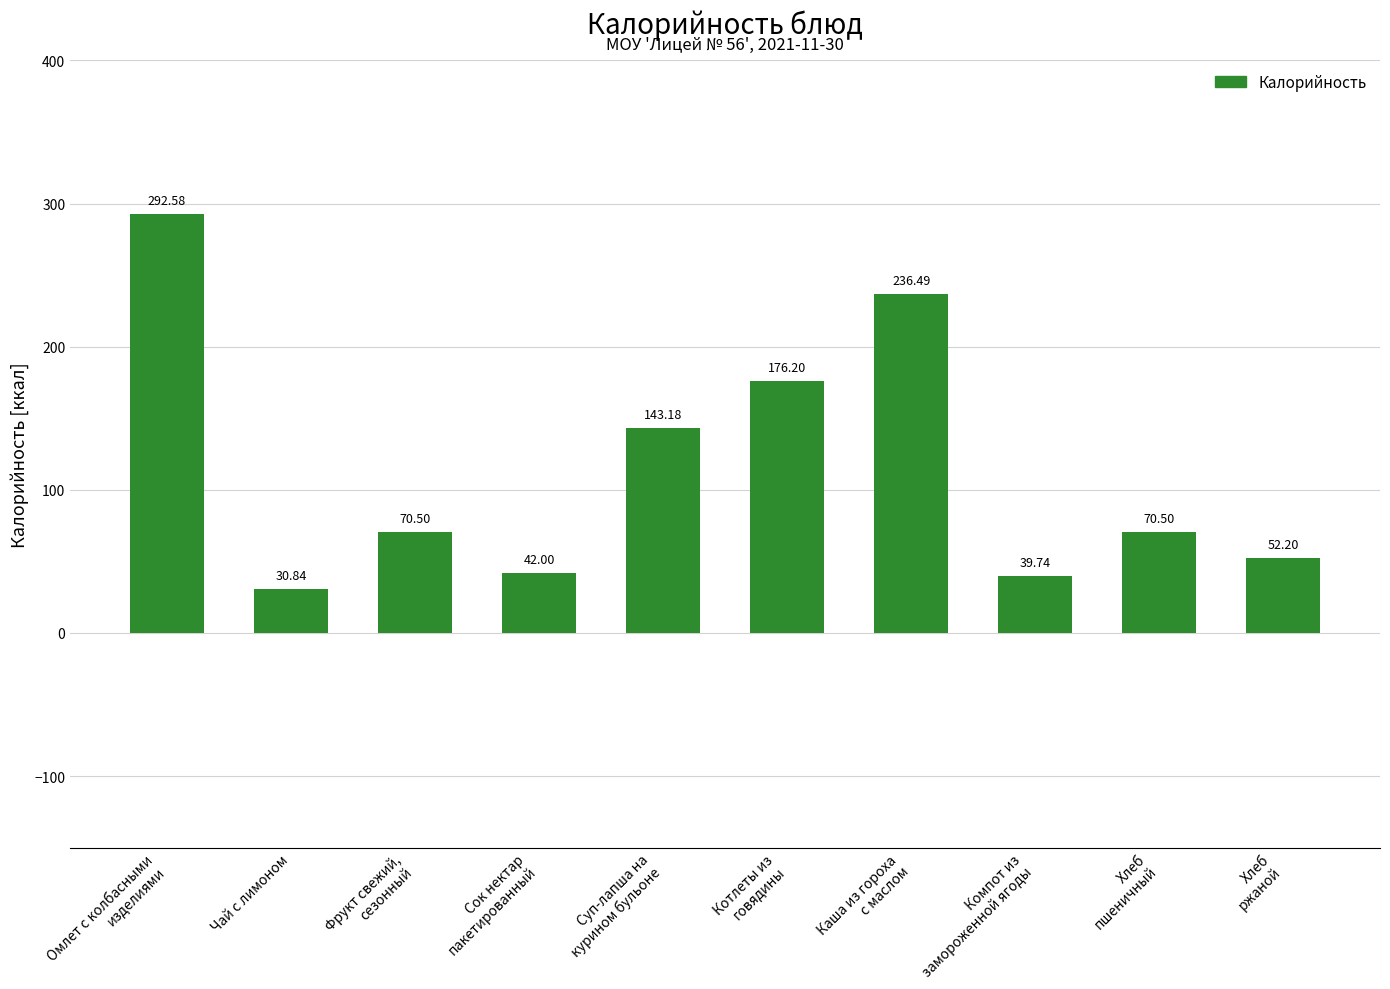

What position from the left is Котлеты из
говядины?

6